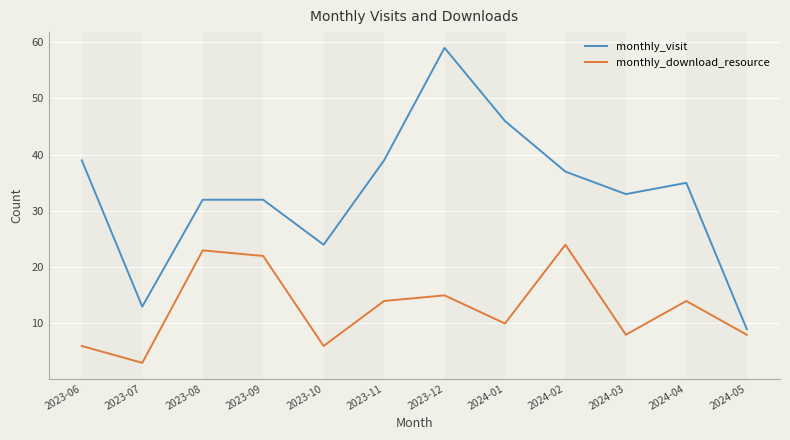

True or false: monthly_visit and monthly_download_resource intersect in this chart.

False